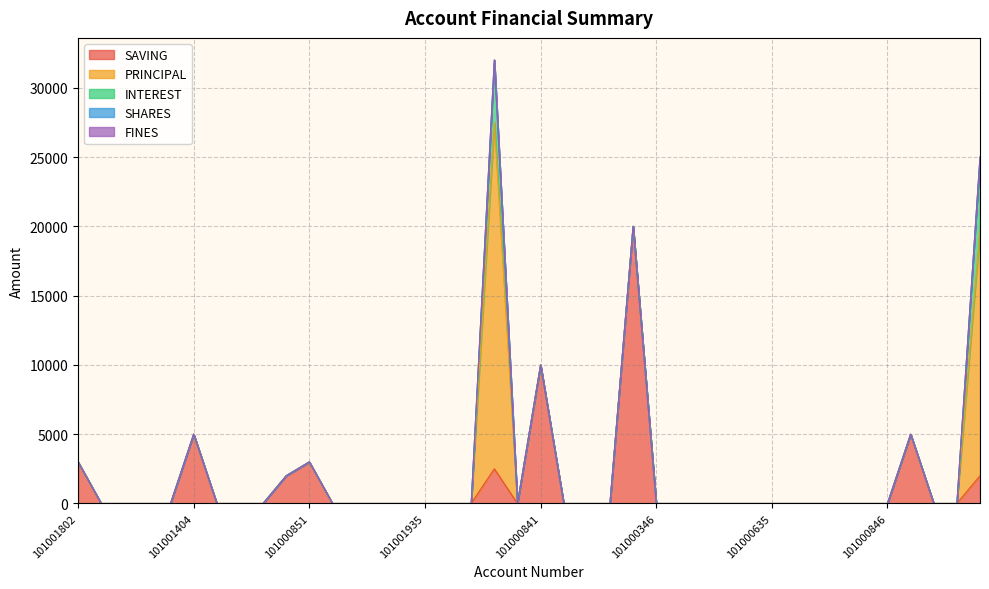

What position from the left is 101000635?

31